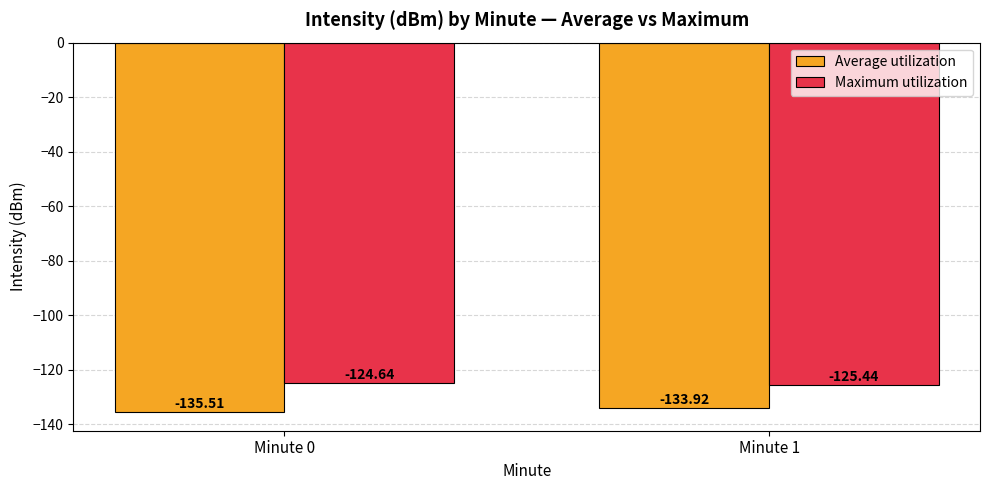

How many Maximum utilization values are between -125 and -124?

1